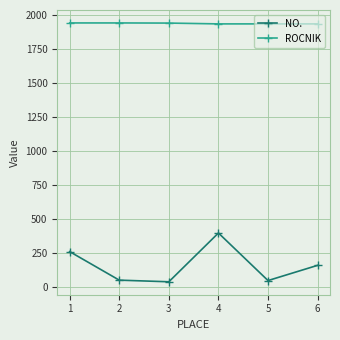

What is the maximum value shown in the chart?

1942